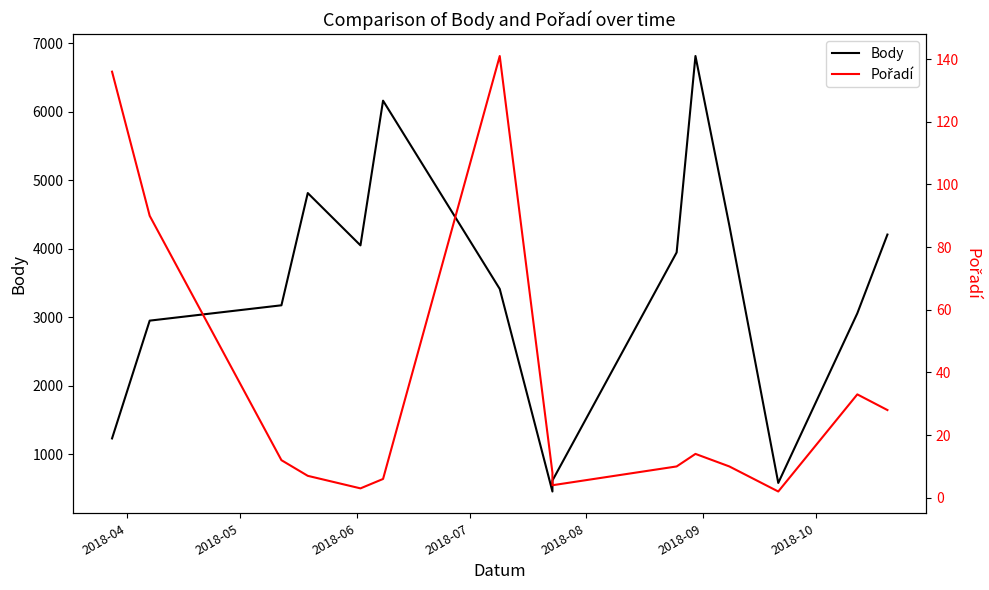

Is it true that Pořadí equals 16 at 14?

False